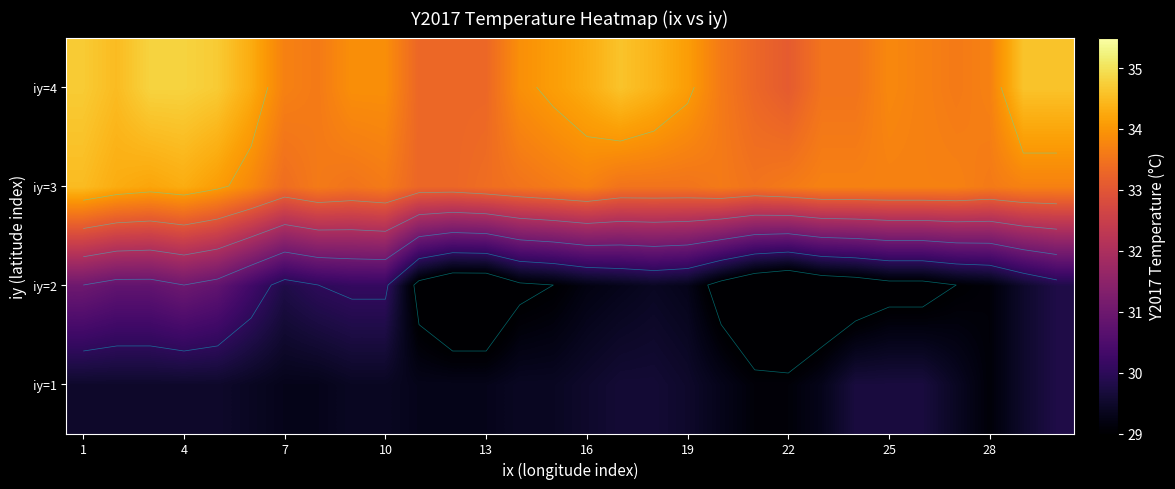

Count the iy=1 values in the range 29 to 30.

30